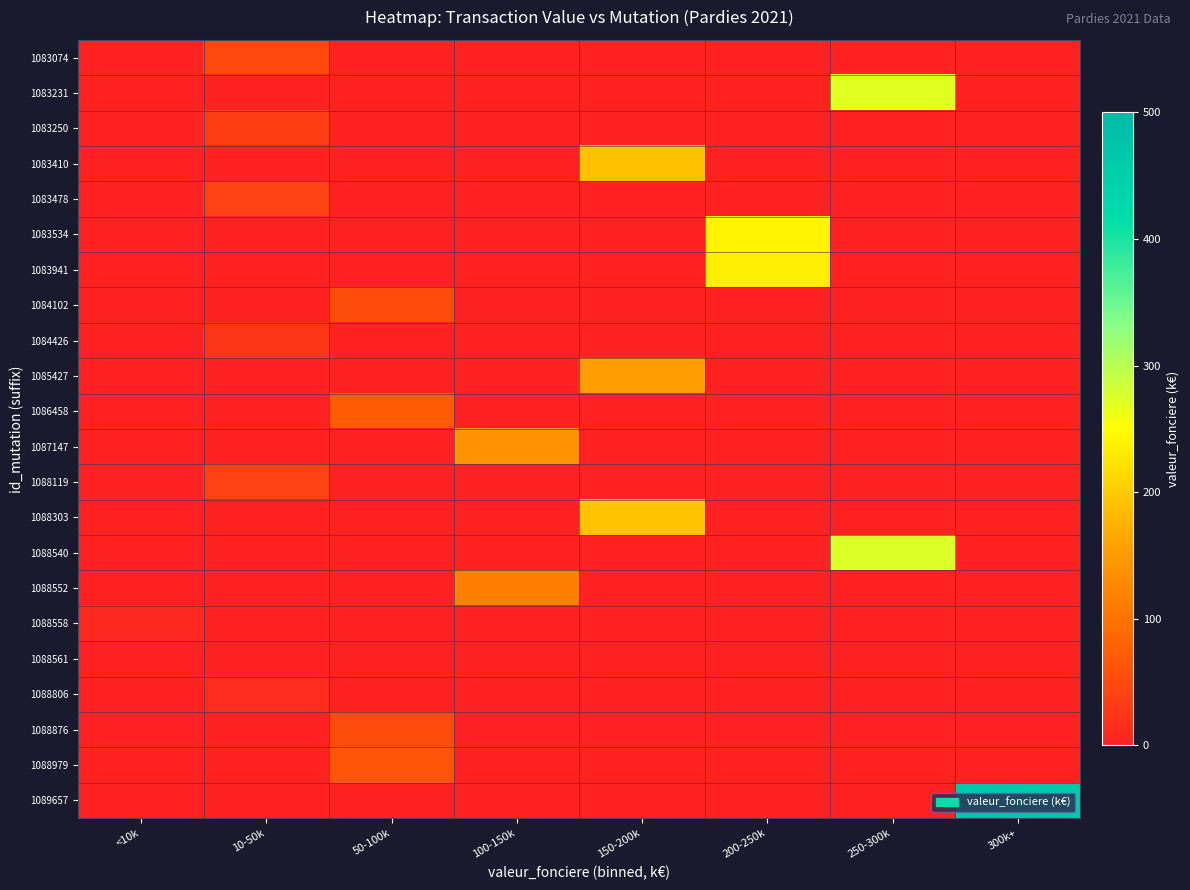

Which has a higher value, 50-100k or 10-50k?

10-50k